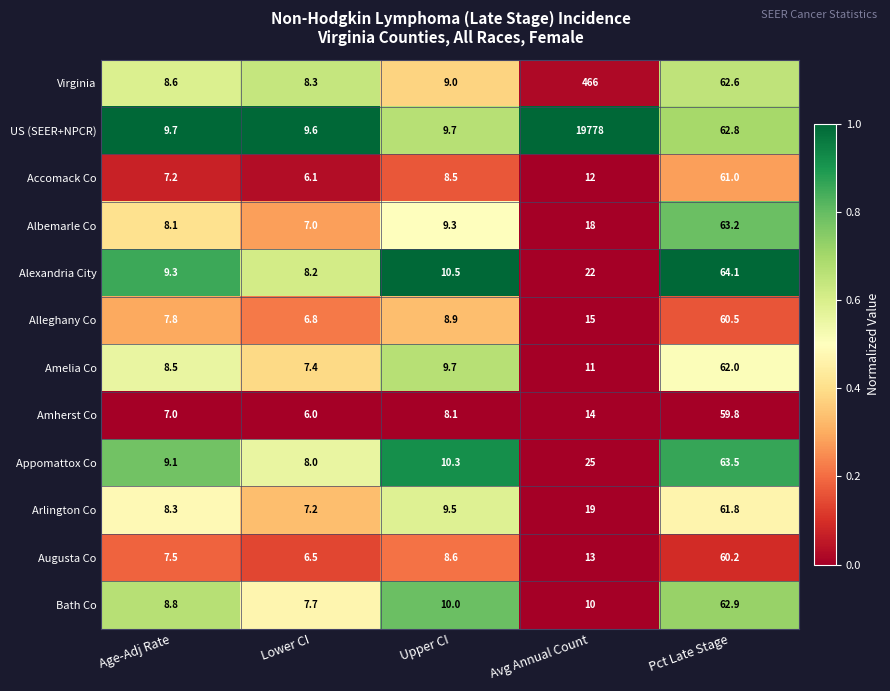

How many distinct data groups are displayed?

12